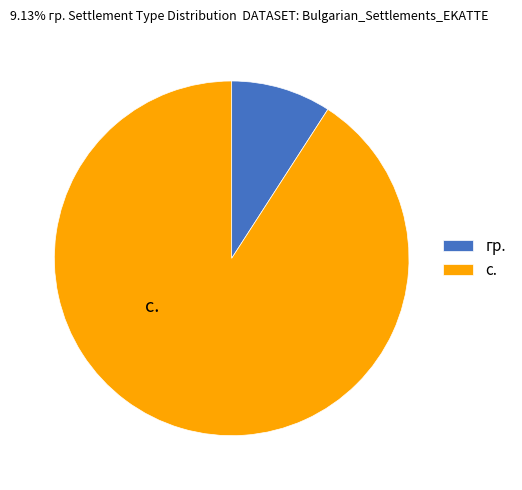

Between гр. and с., which is larger?

с.